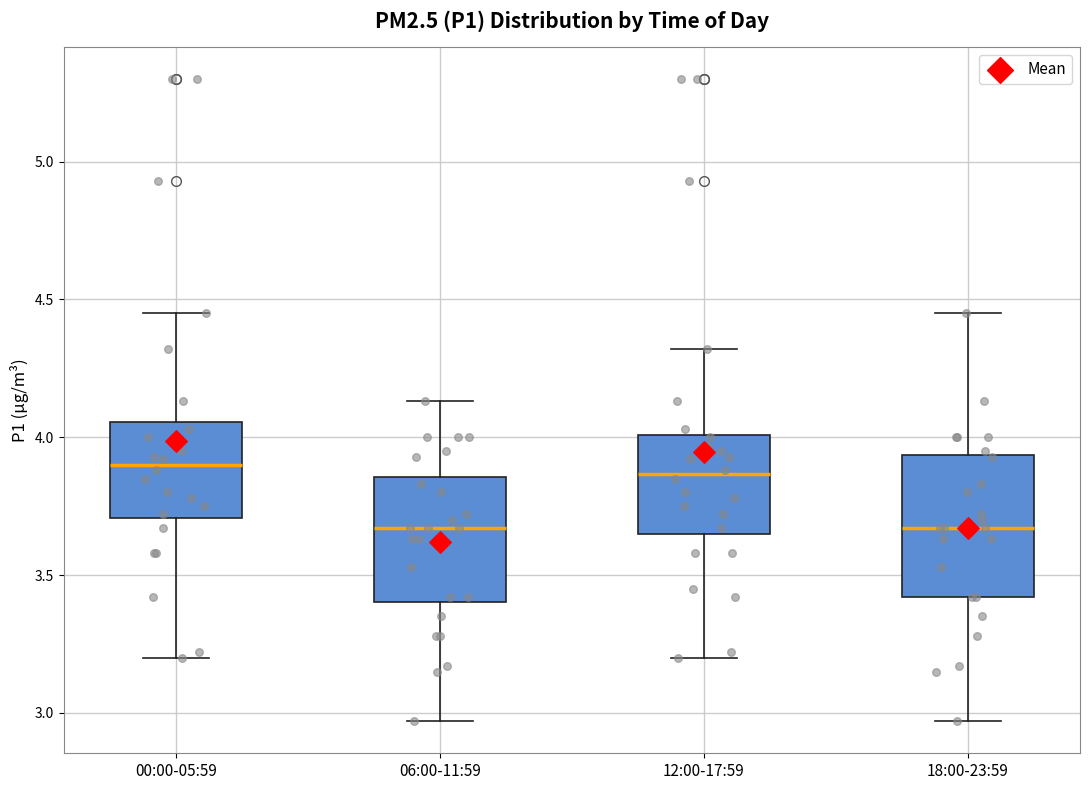

Reading left to right, read every box against the y-axis: the position of its median line, the range the box covers, and the ends of its whiskers. The values are not printed on the chart, so give them approximately, as read against the axis.

00:00-05:59: median 3.90, box 3.70 to 4.05, whiskers 3.20 to 4.45
06:00-11:59: median 3.65, box 3.40 to 3.85, whiskers 2.95 to 4.15
12:00-17:59: median 3.85, box 3.65 to 4.00, whiskers 3.20 to 4.30
18:00-23:59: median 3.65, box 3.40 to 3.95, whiskers 2.95 to 4.45